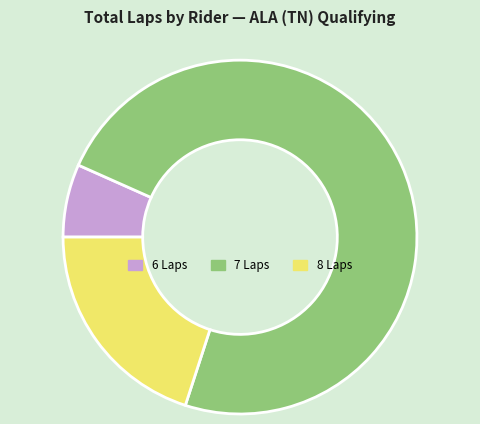

Combined, do 6 Laps and 7 Laps account for over 50%?

Yes